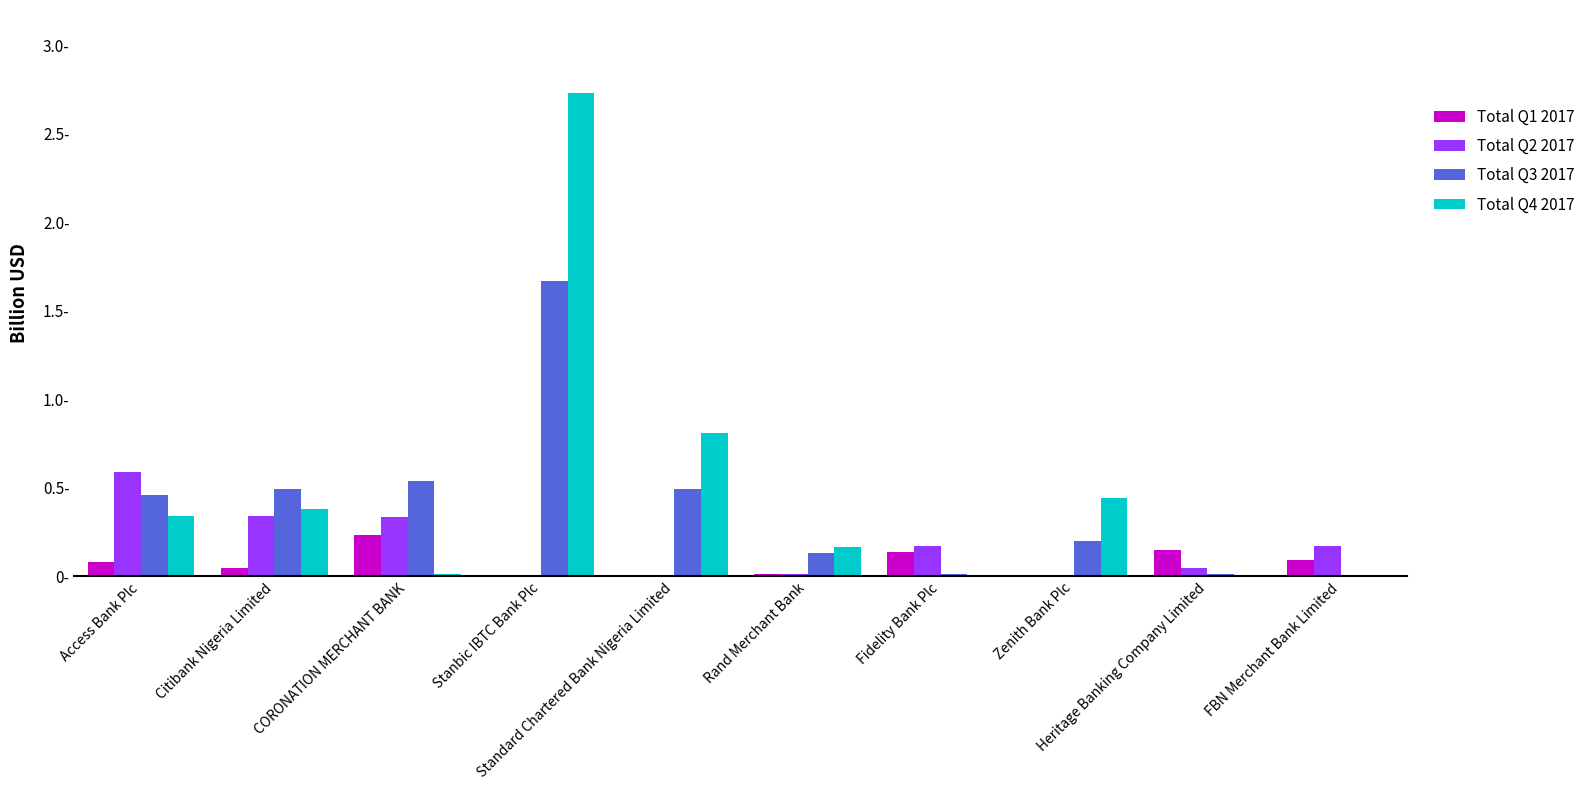

What are all the series names shown in the legend?

Total Q1 2017, Total Q2 2017, Total Q3 2017, Total Q4 2017